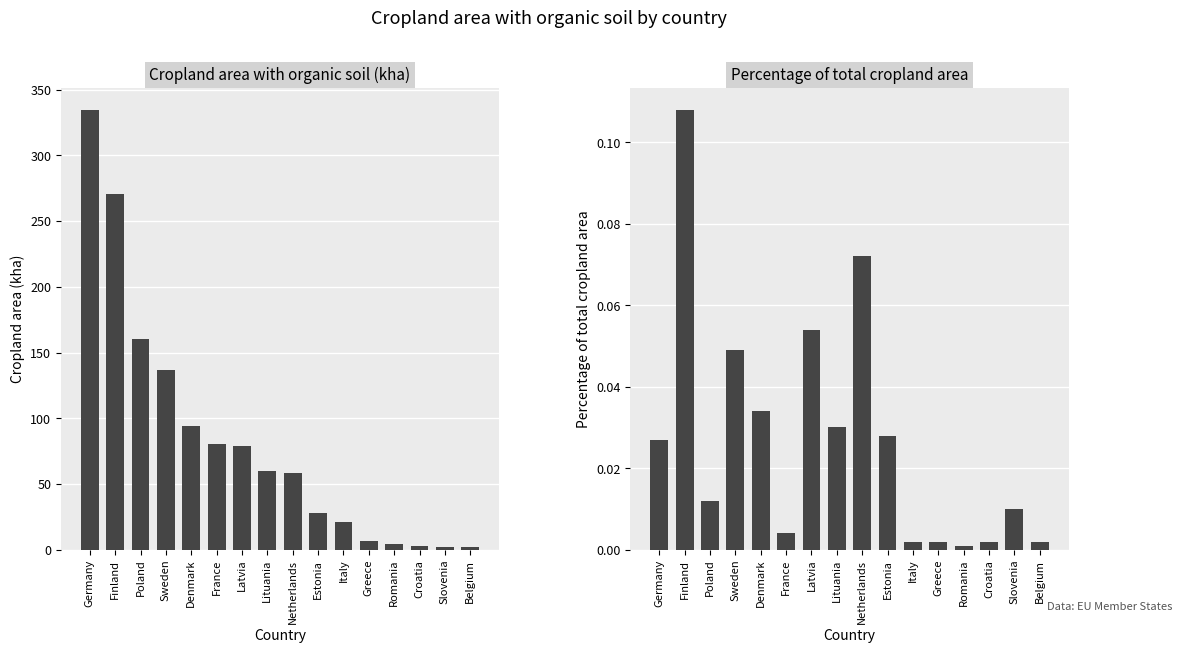

Which series has the widest spread of values?

Cropland area with organic soil (kha)